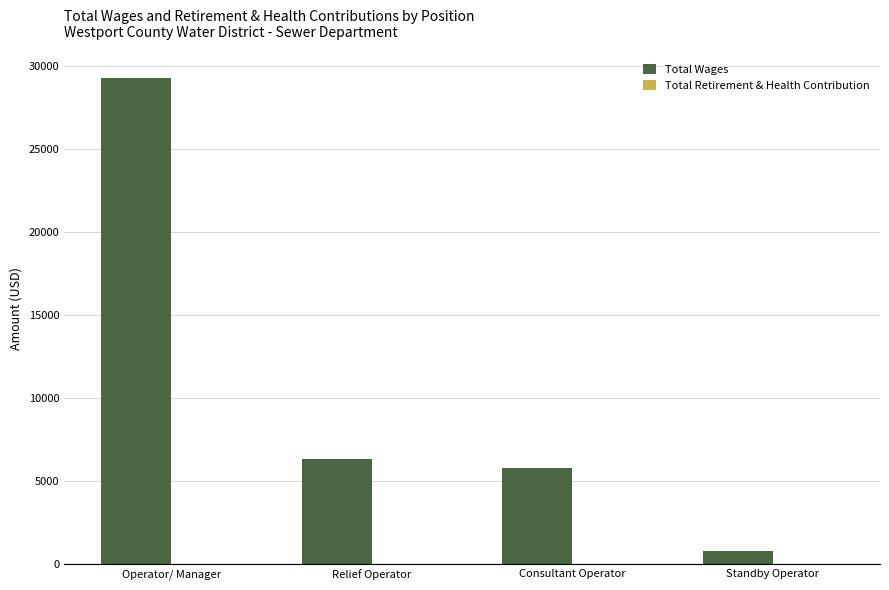

Does the chart contain any negative values?

No